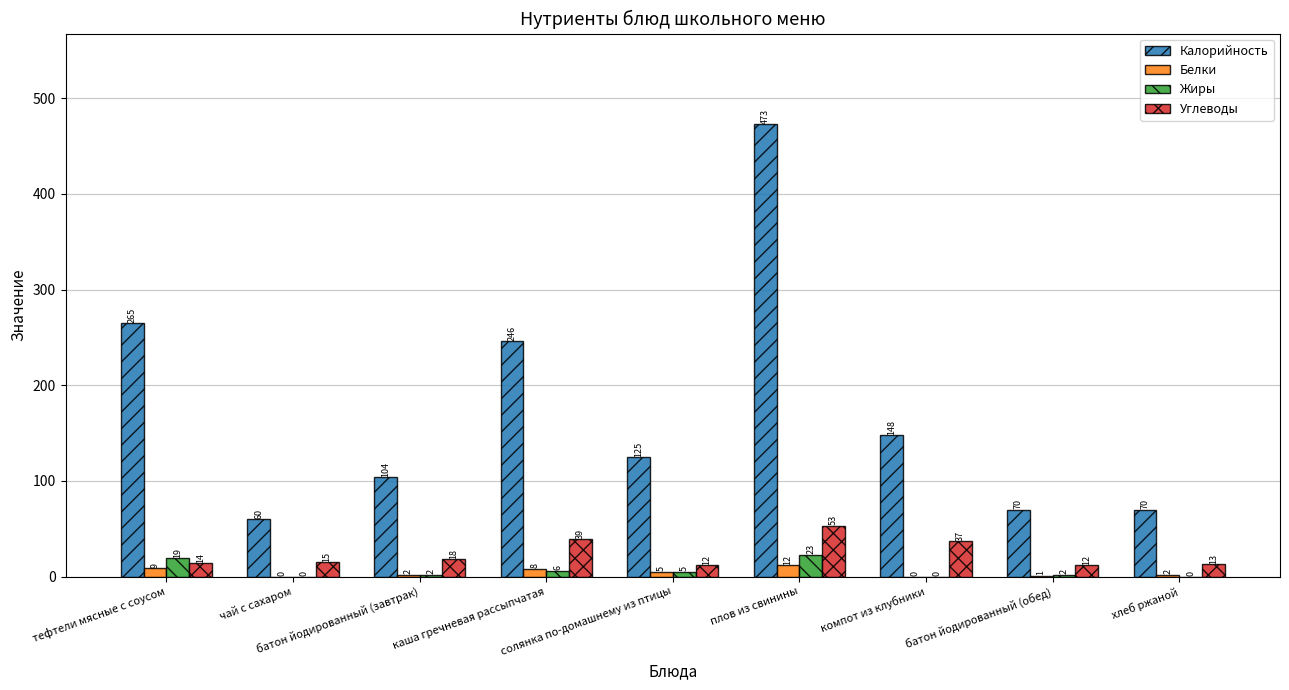

Reading left to right, extract all data points from this chart.

Калорийность: 265	60	104	246	125	473	148	70	70
Белки: 9	0	2	8	5	12	0	1	2
Жиры: 19	0	2	6	5	23	0	2	0
Углеводы: 14	15	18	39	12	53	37	12	13